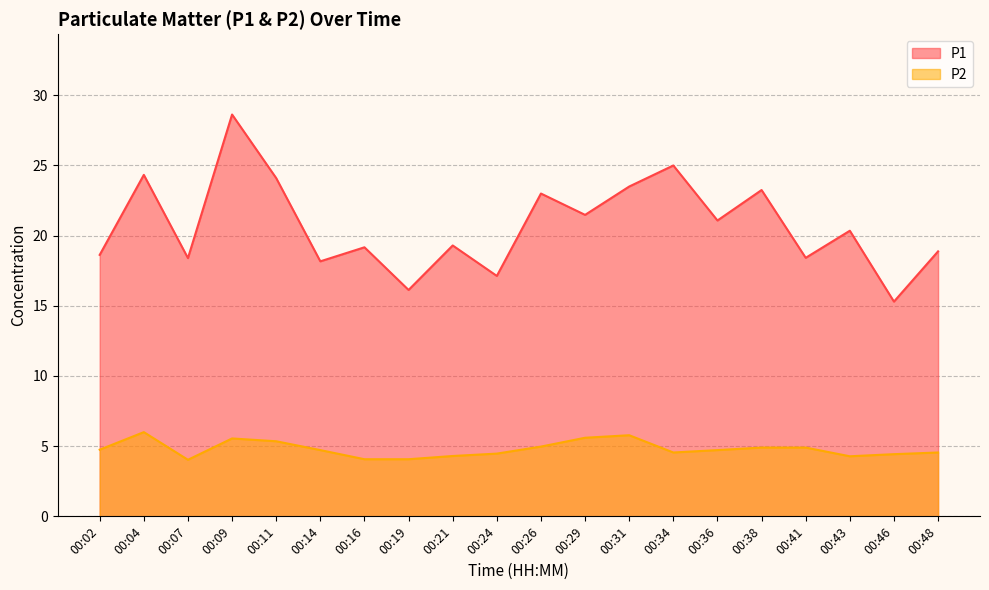

Which label corresponds to the smallest value in the chart?

00:07